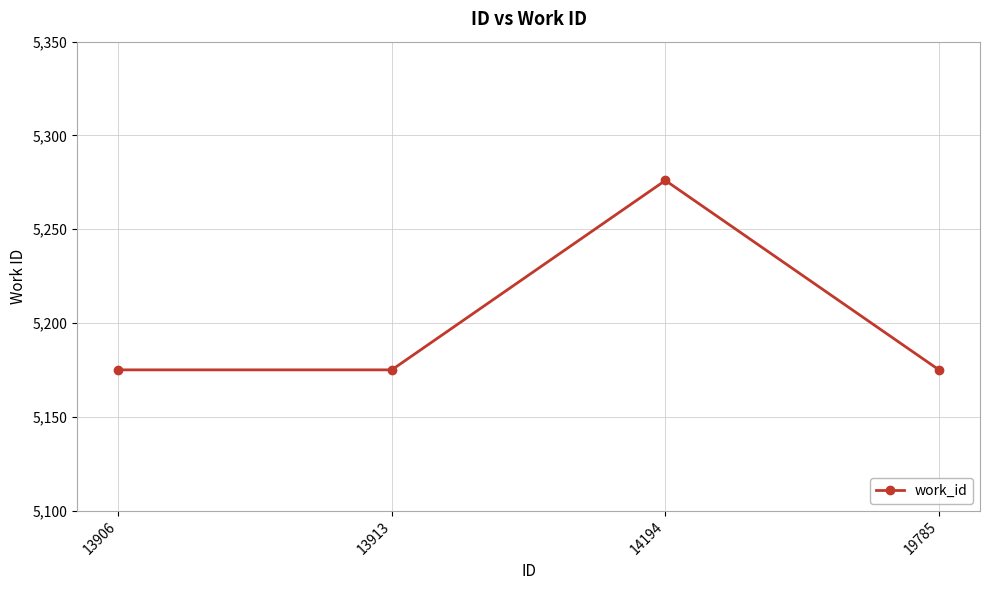

What is the value of the 3rd point from the left?

5276